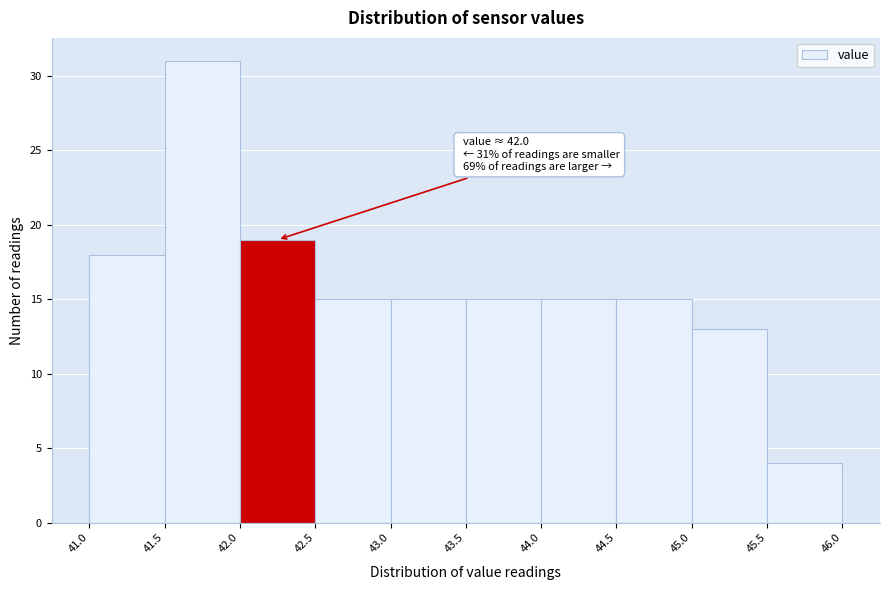

Over which range of the x-axis is the bar tallest?

41.5 to 42.0